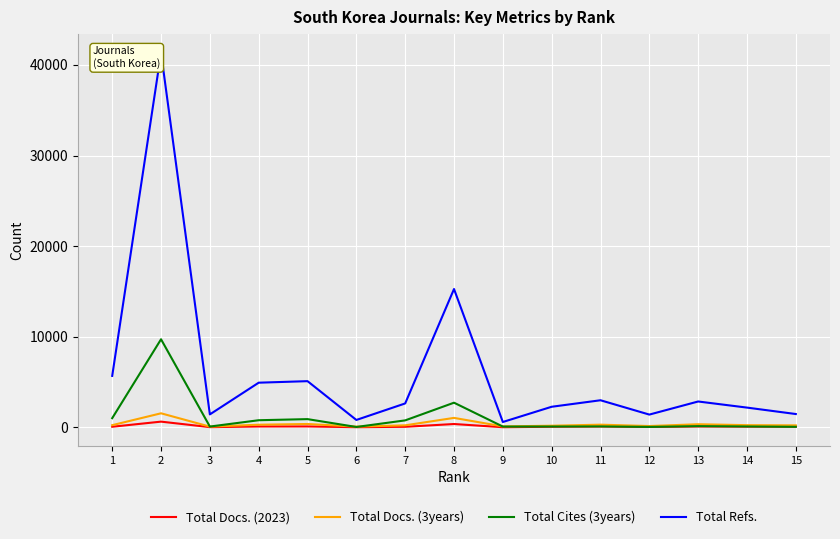

What is the maximum value for Total Docs. (3years)?

1552